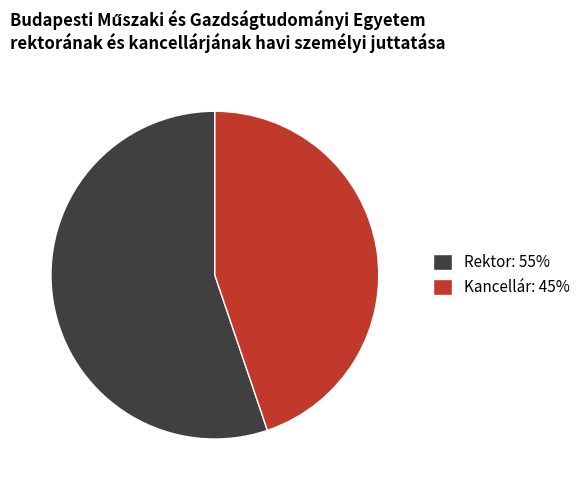

How many slices are in this pie chart?

2